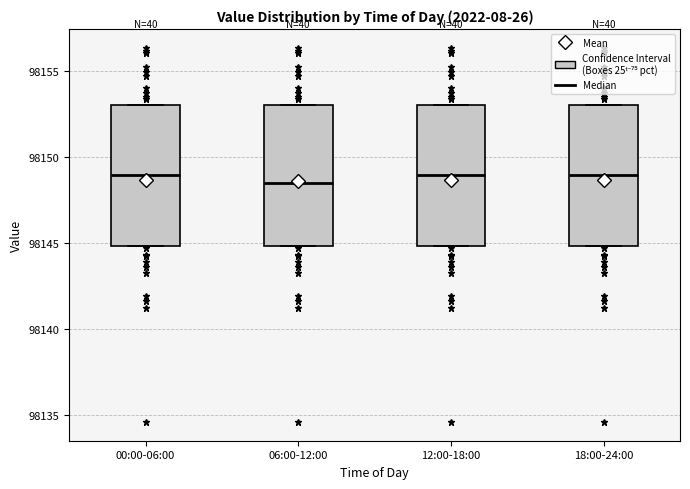

Reading left to right, transcribe this box plot: for each box, give where its median line is, the range the box spans, and where its two whiskers end, as read against the y-axis. The values are not printed on the chart, so give them approximately, as read against the axis.

00:00-06:00: median 98149.0, box 98145.0 to 98153.0, whiskers 98145.0 to 98153.0
06:00-12:00: median 98148.5, box 98145.0 to 98153.0, whiskers 98145.0 to 98153.0
12:00-18:00: median 98149.0, box 98145.0 to 98153.0, whiskers 98145.0 to 98153.0
18:00-24:00: median 98149.0, box 98145.0 to 98153.0, whiskers 98145.0 to 98153.0